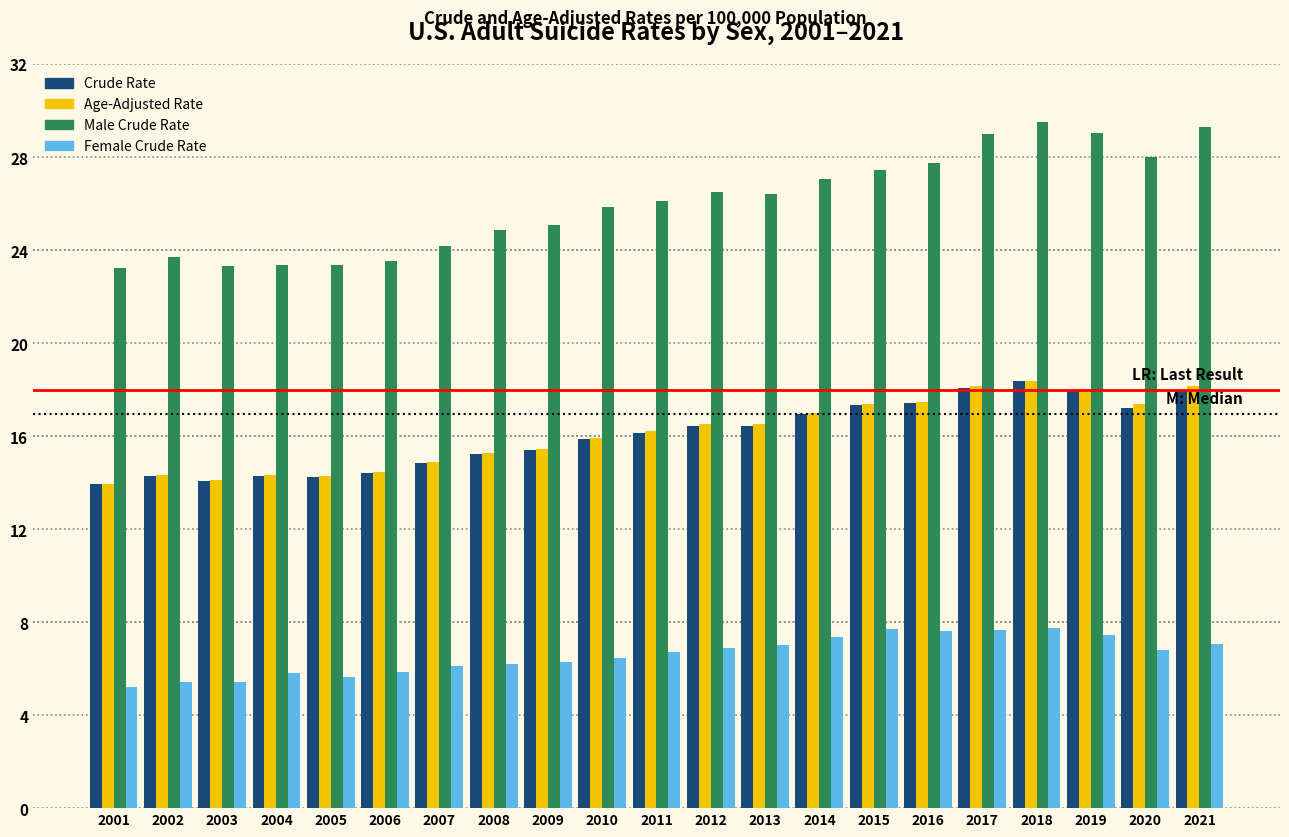

True or false: Female Crude Rate has a value of 12.2 at 2019.

False